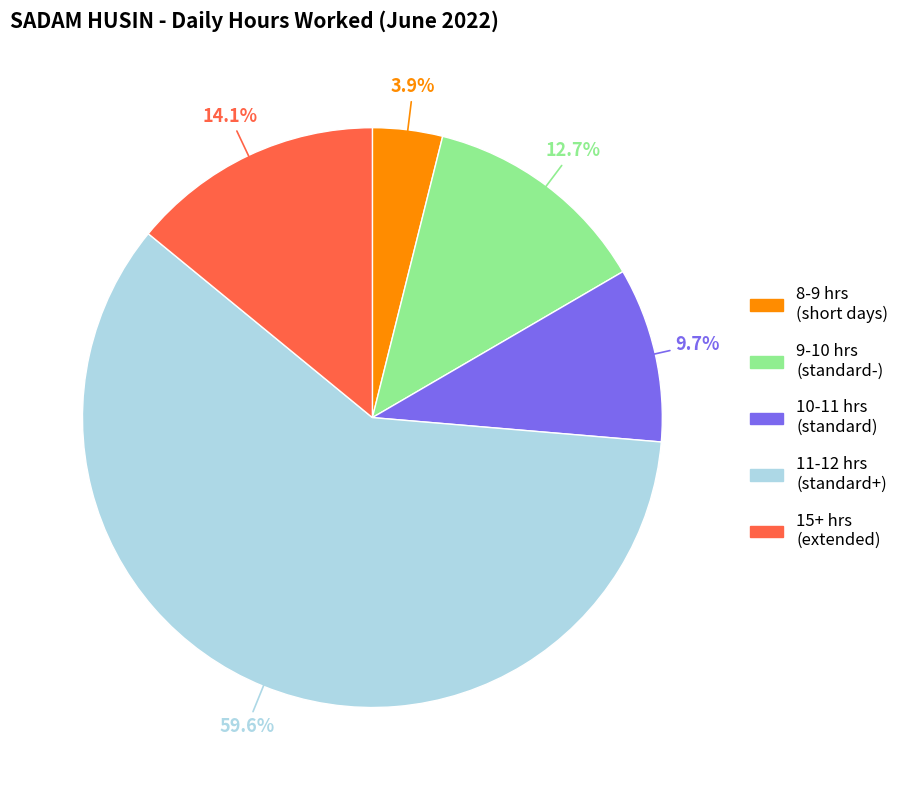

Is there any slice that represents more than half of the pie?

Yes